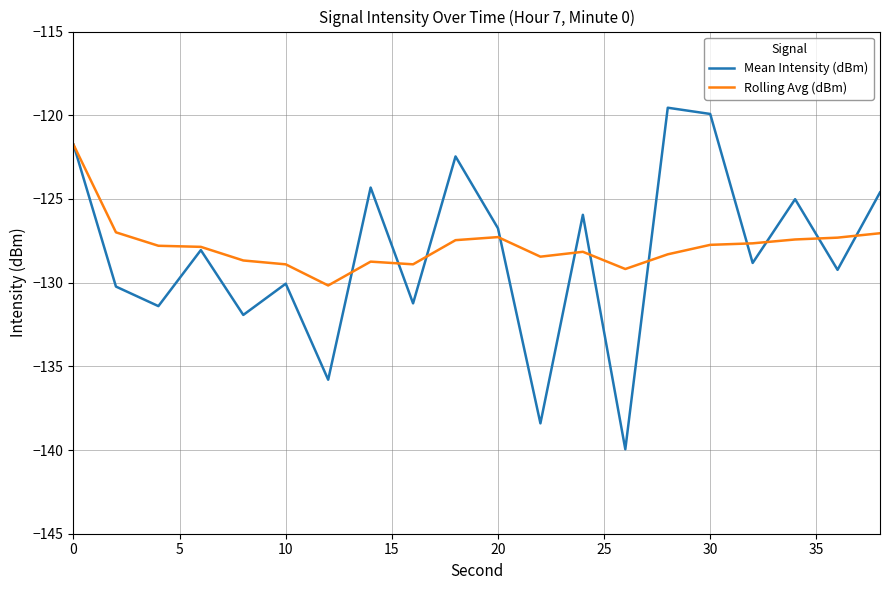

Does the chart have visible grid lines?

Yes